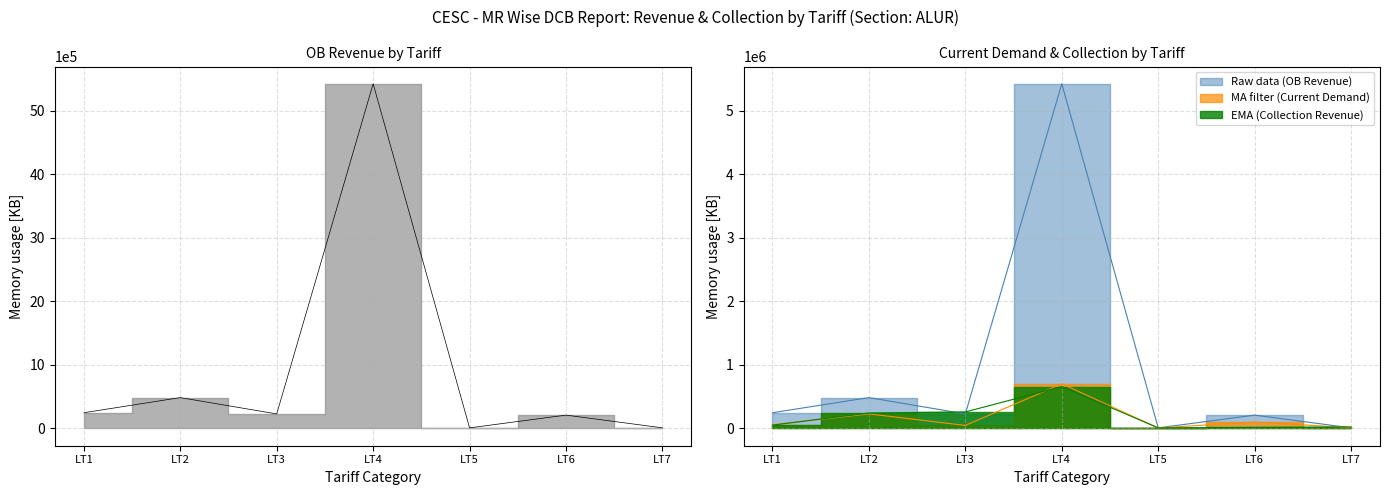

Read the Raw data (OB Revenue) value at LT6.

210300.1